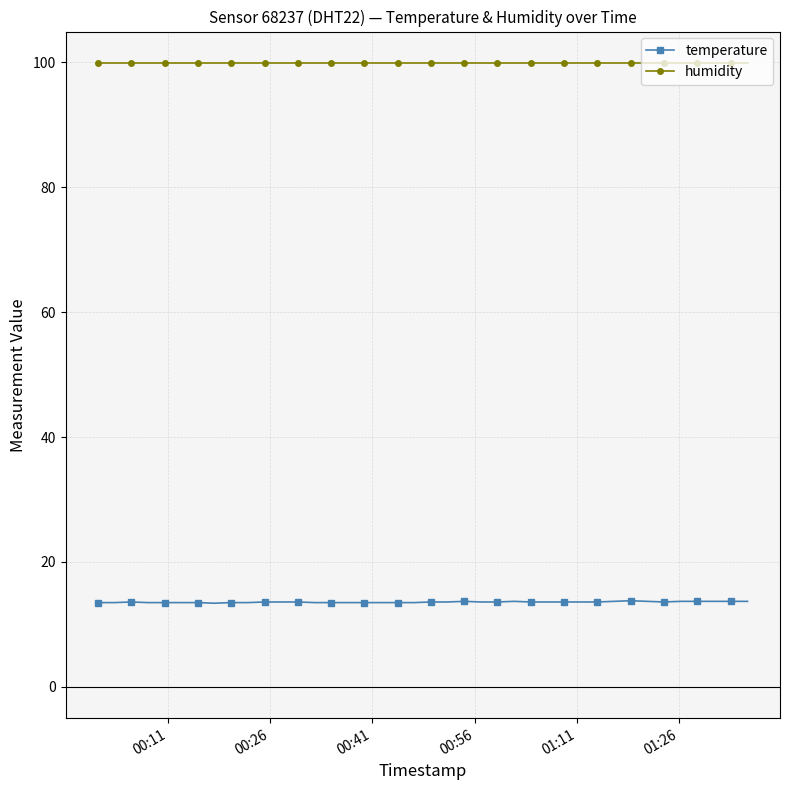

Which series has the widest spread of values?

temperature